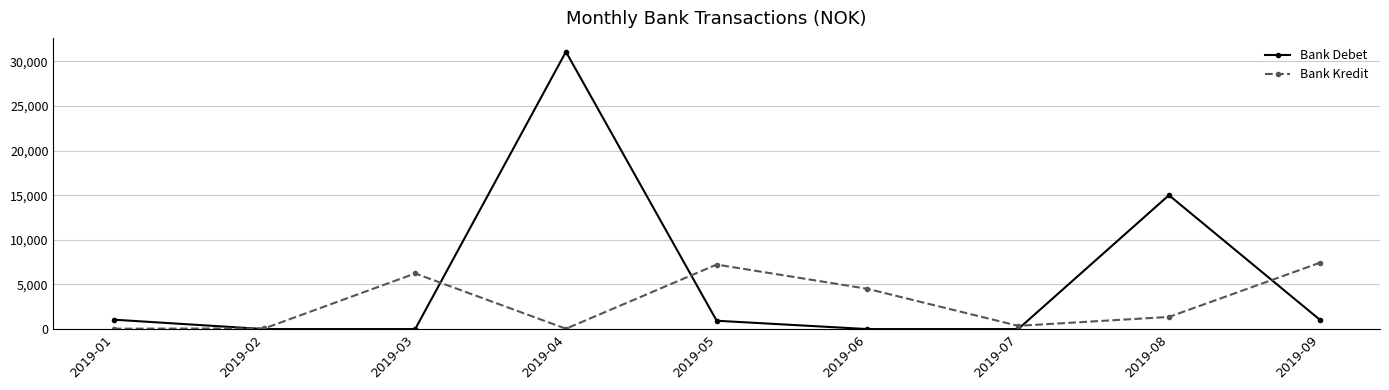

In Bank Kredit, how many points are higher than both neighbors (excluding endpoints)?

2